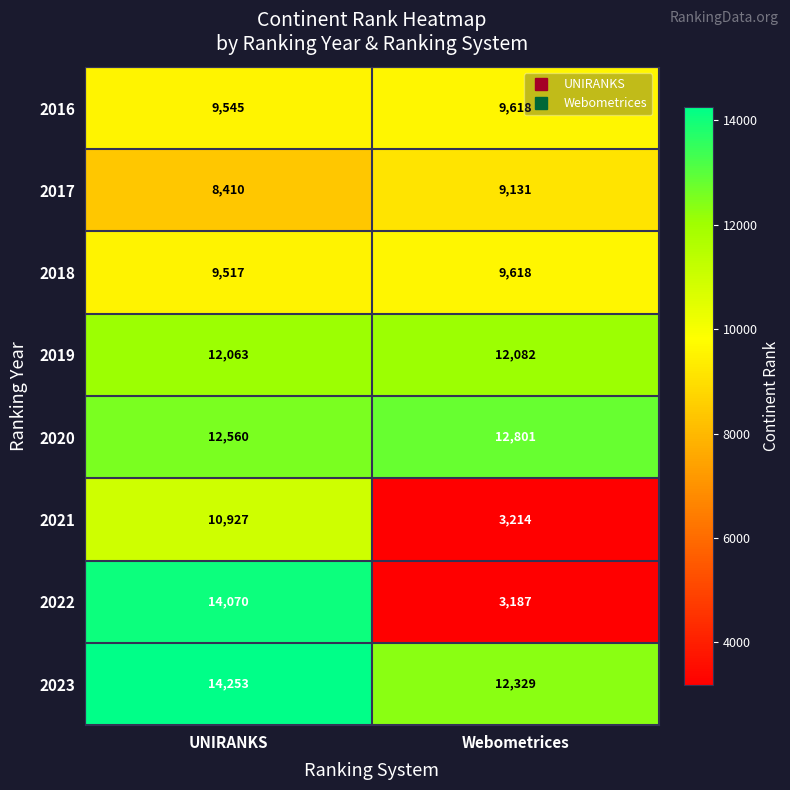

The 2019 series shows 5685 at UNIRANKS. True or false?

False